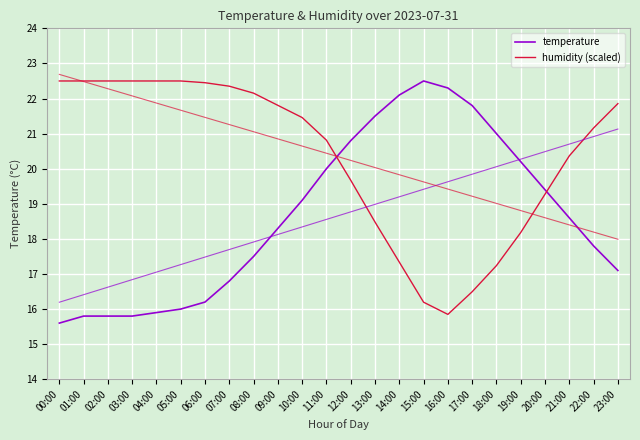

What position from the left is 08:00?

9